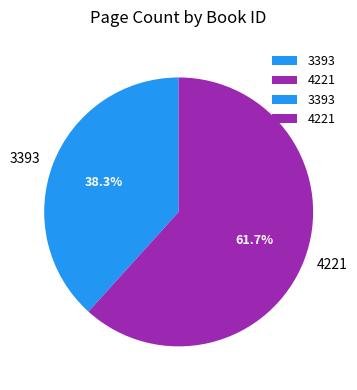

Combined, what portion of the pie is 4221 and 3393?

100.0%